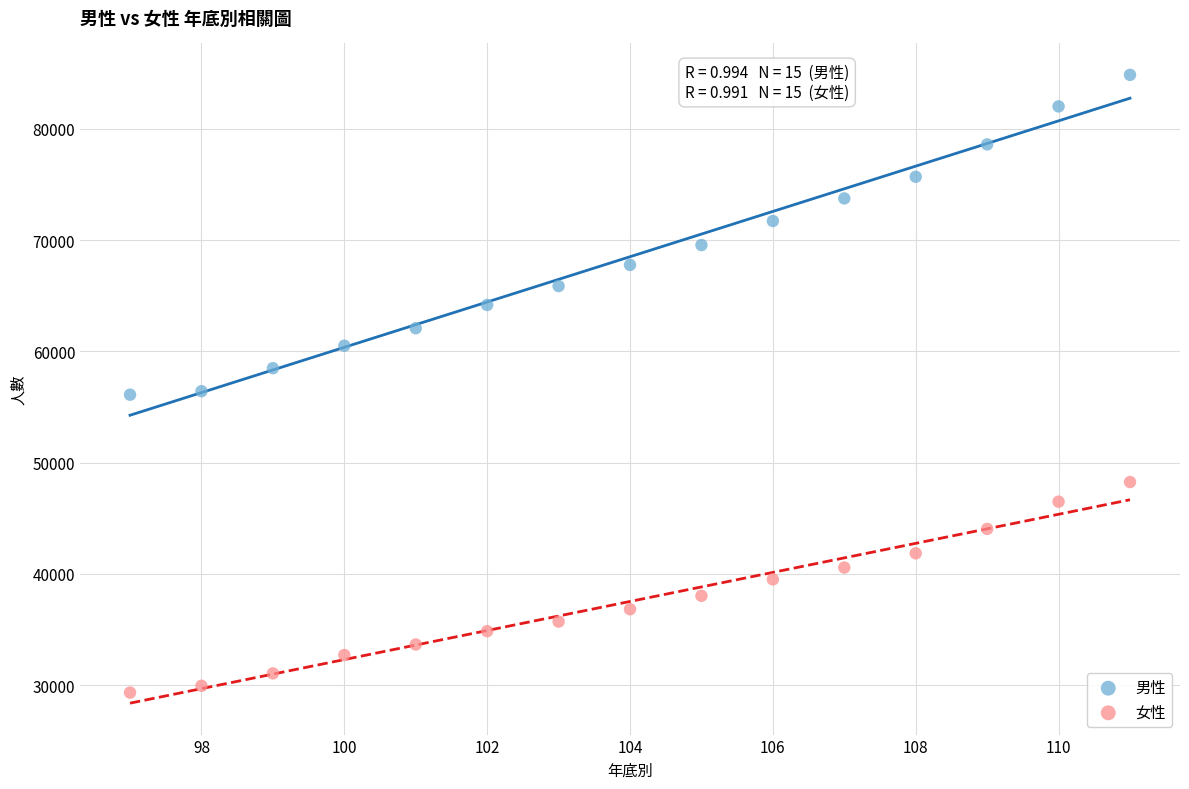

Across all data points, what is the range of X values (max minus min)?

14